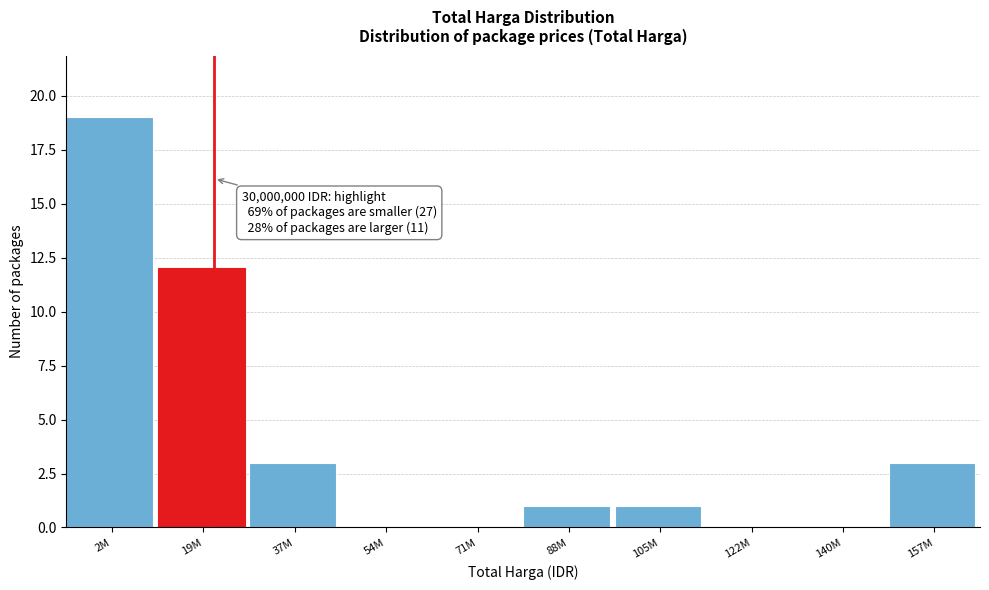

Reading left to right, transcribe all the data shown in this chart.

2M=19	19M=12	37M=3	54M=0	71M=0	88M=1	105M=1	122M=0	140M=0	157M=3